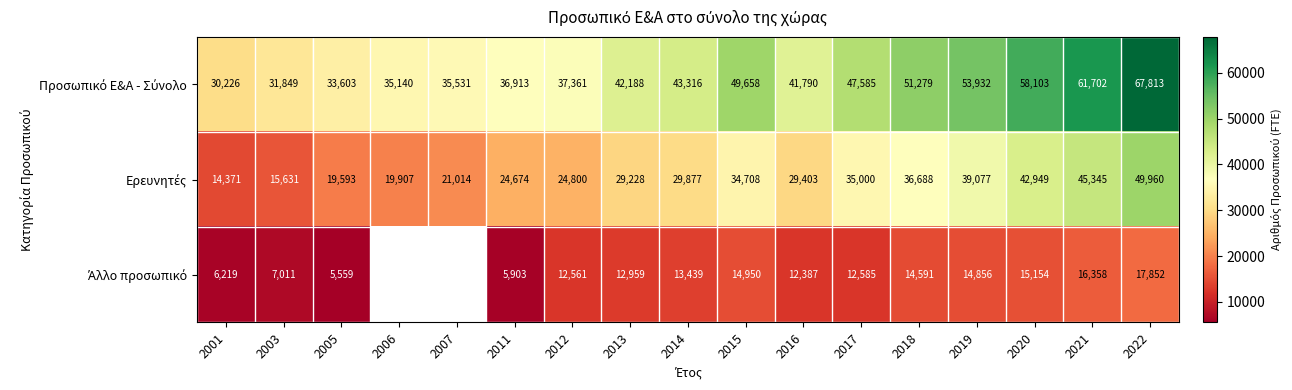

What is the total value across all series at 2016?

83580